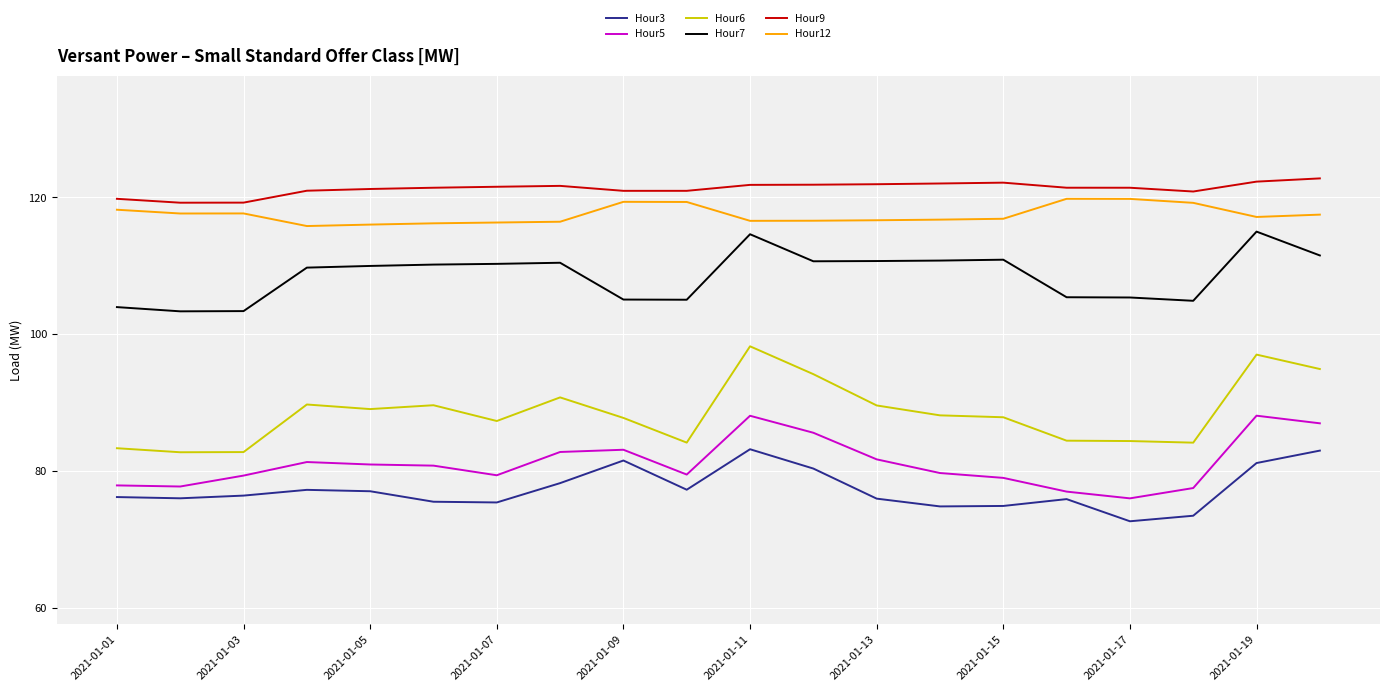

True or false: Hour3 and Hour7 cross at least once.

False